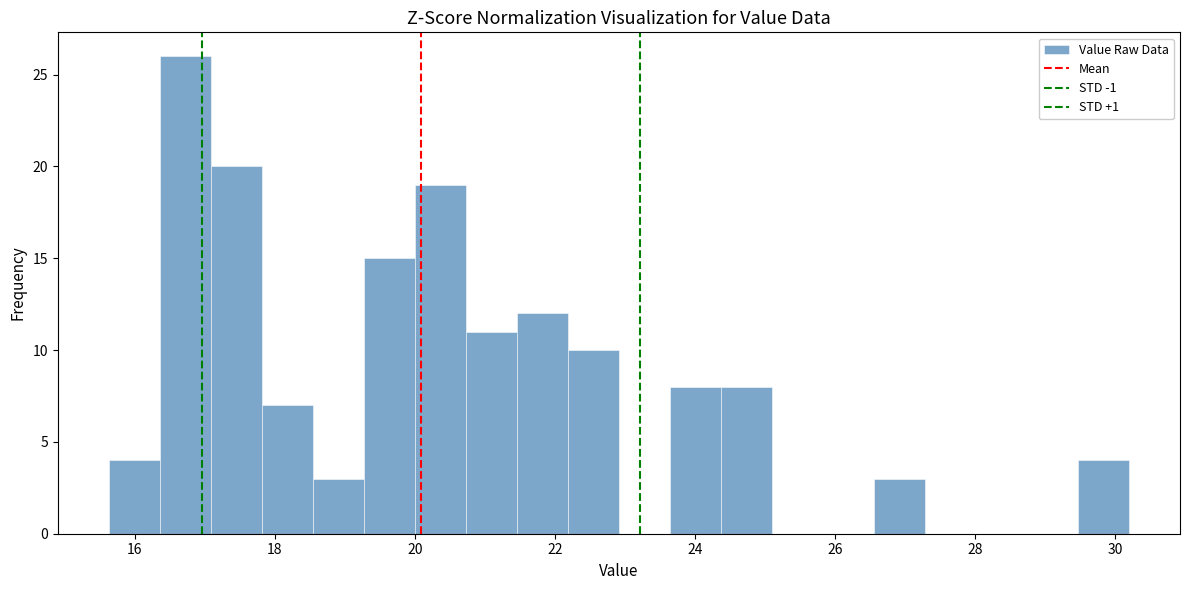

Read against the x-axis, roughly where is the centre of the tallest bar?

16.8